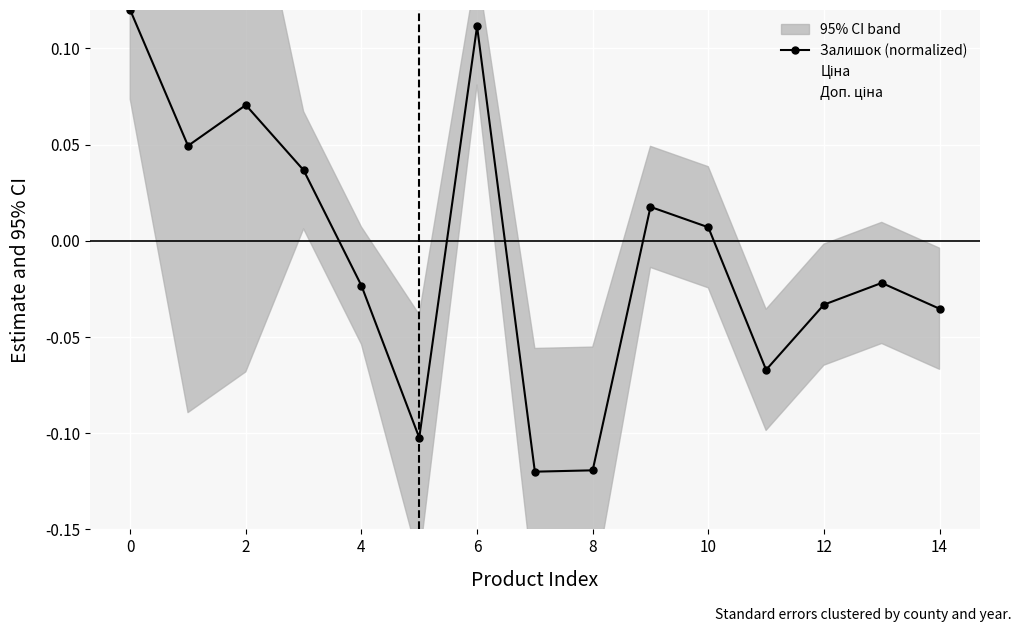

How many interior local peaks does the Залишок (normalized) series have?

4